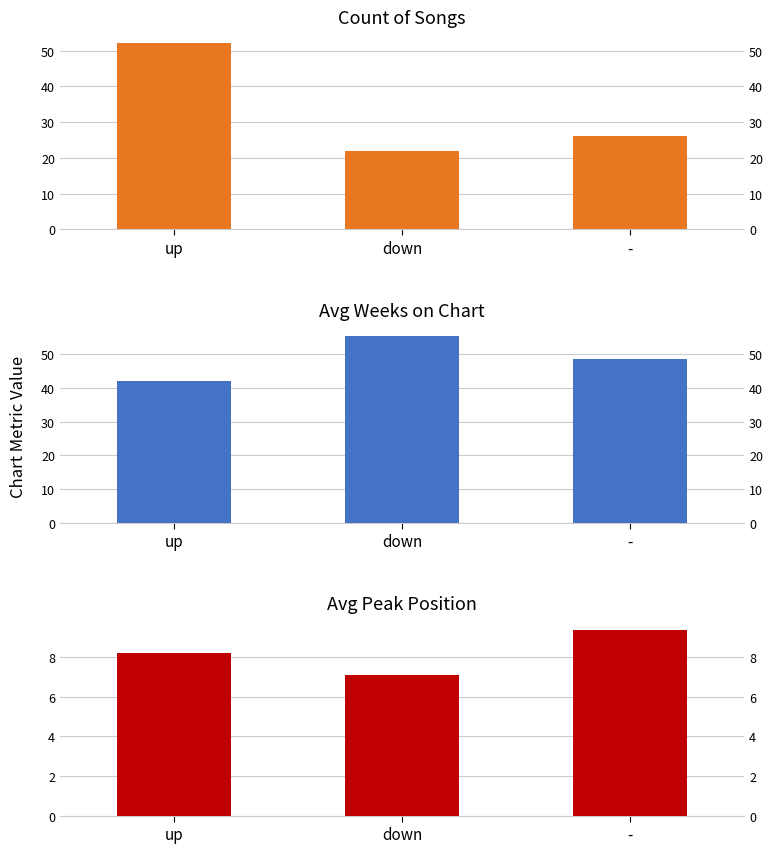

Is the value of Avg Peak Position at down greater than the value of Count of Songs at up?

No